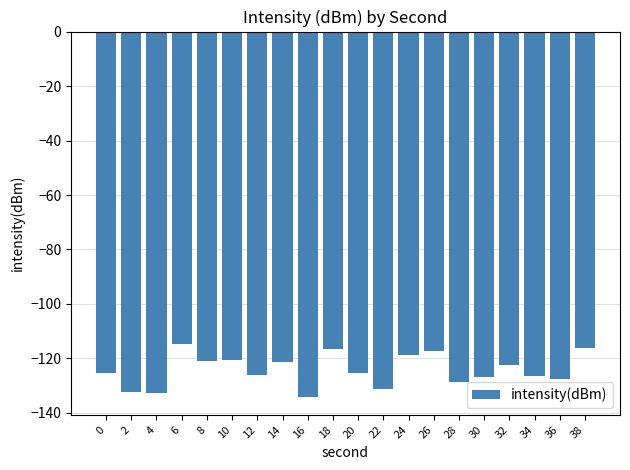

How many distinct data groups are displayed?

1